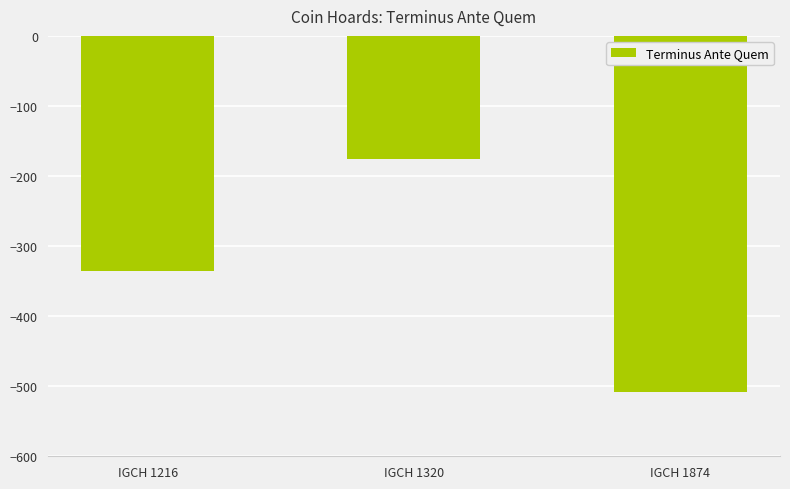

Which has a higher value, IGCH 1216 or IGCH 1320?

IGCH 1320